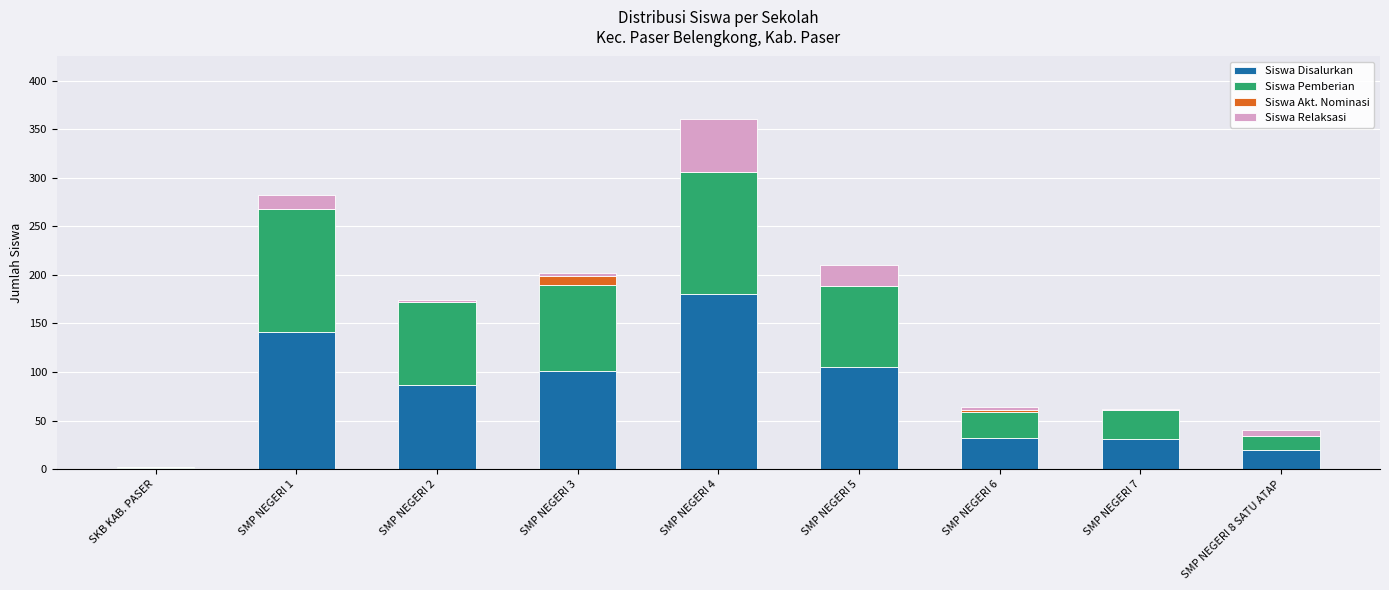

Which category has the highest value in the Siswa Disalurkan series?

SMP NEGERI 4